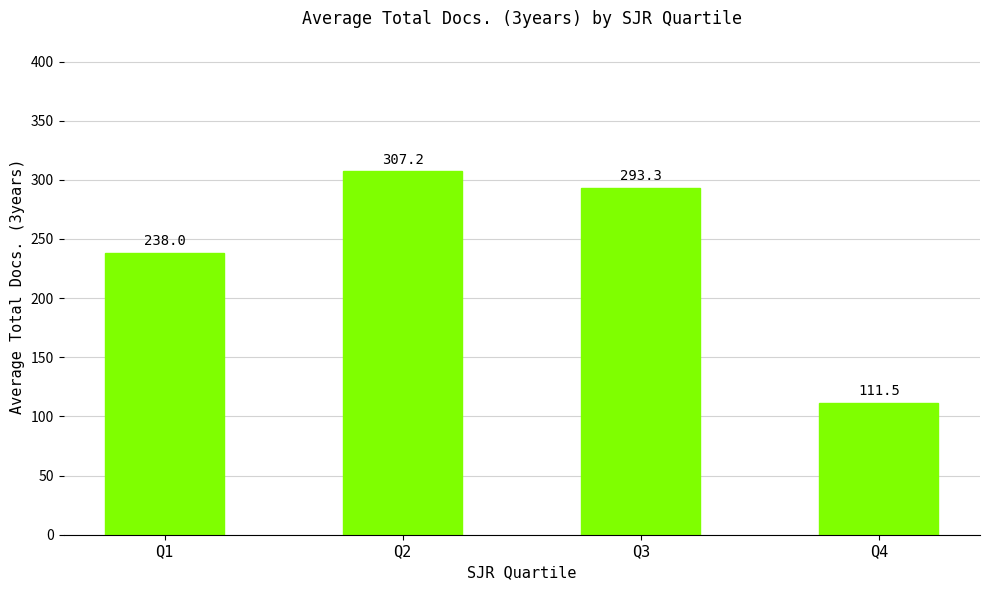

What is the difference between the second highest and second lowest values?

55.3